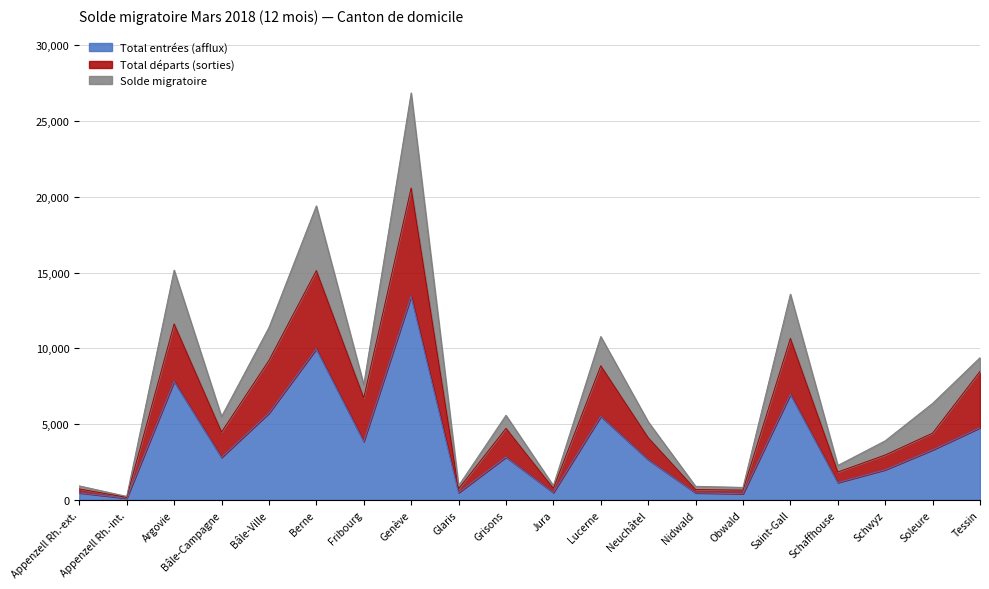

The value of Total entrées (afflux) at Bâle-Ville is 5729. True or false?

True